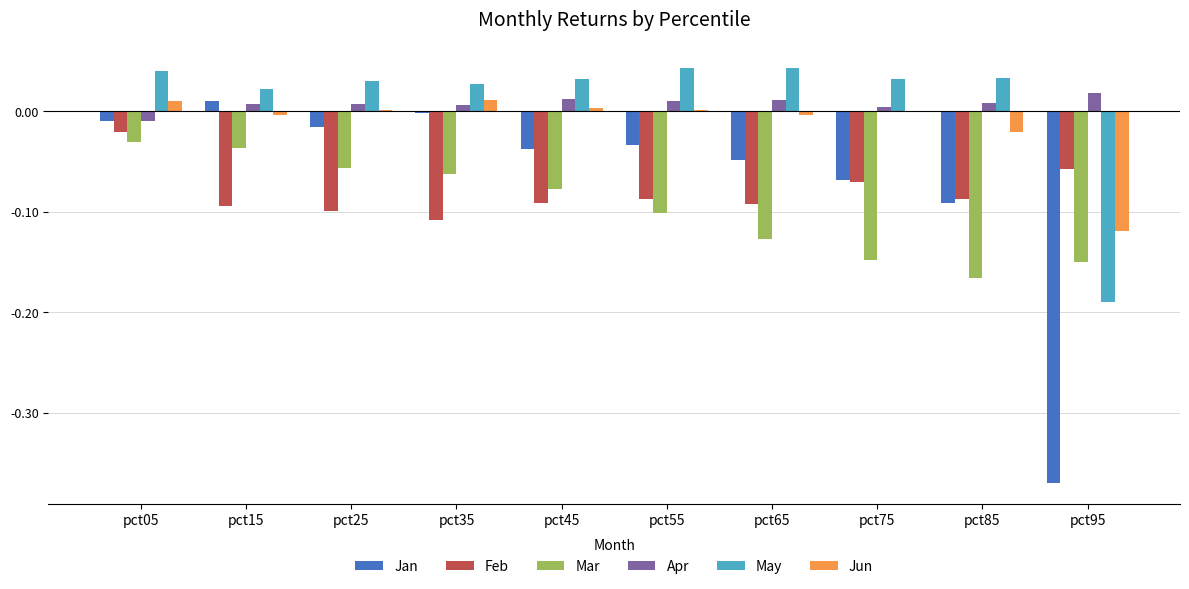

How many series are shown in this chart?

6